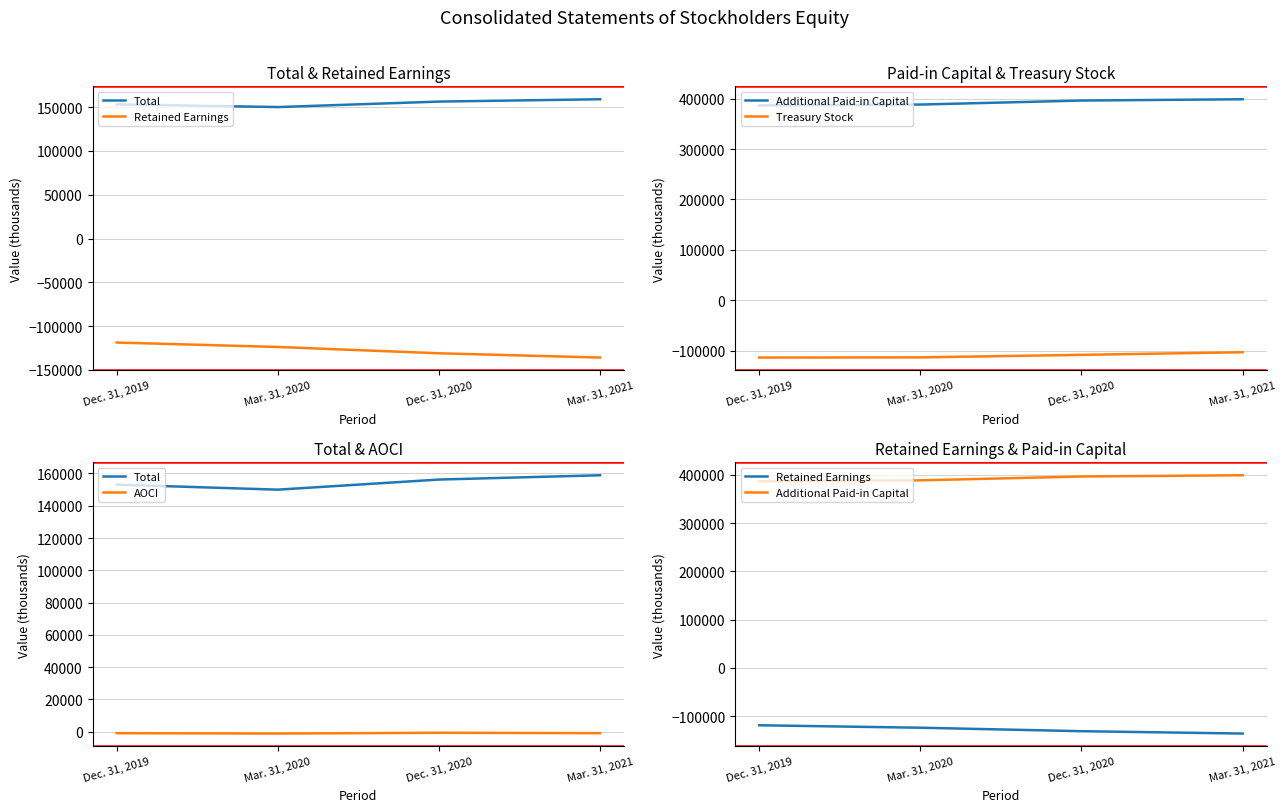

Where does the Total series first go above 156238?

Mar. 31, 2021